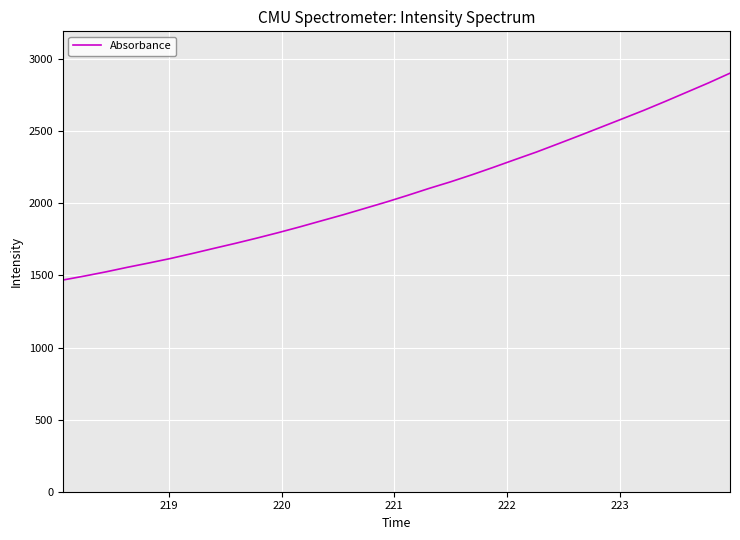

What is the minimum value shown in the chart?

1468.3